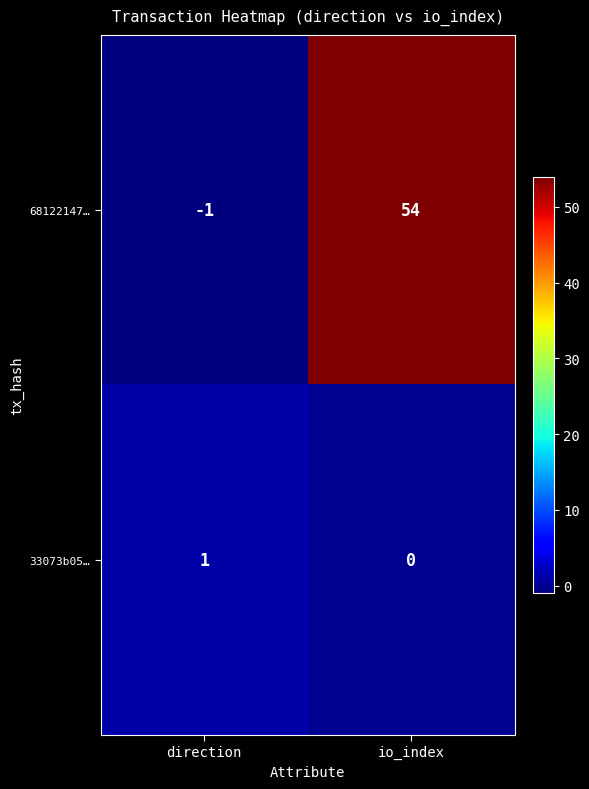

Which category has the lowest value across all series?

direction